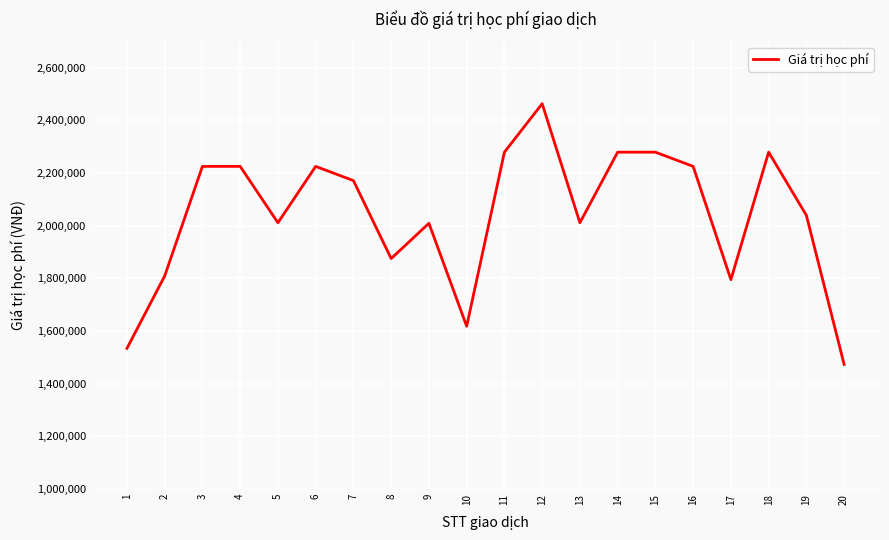

Is it true that the value at 8 is 1875000?

True